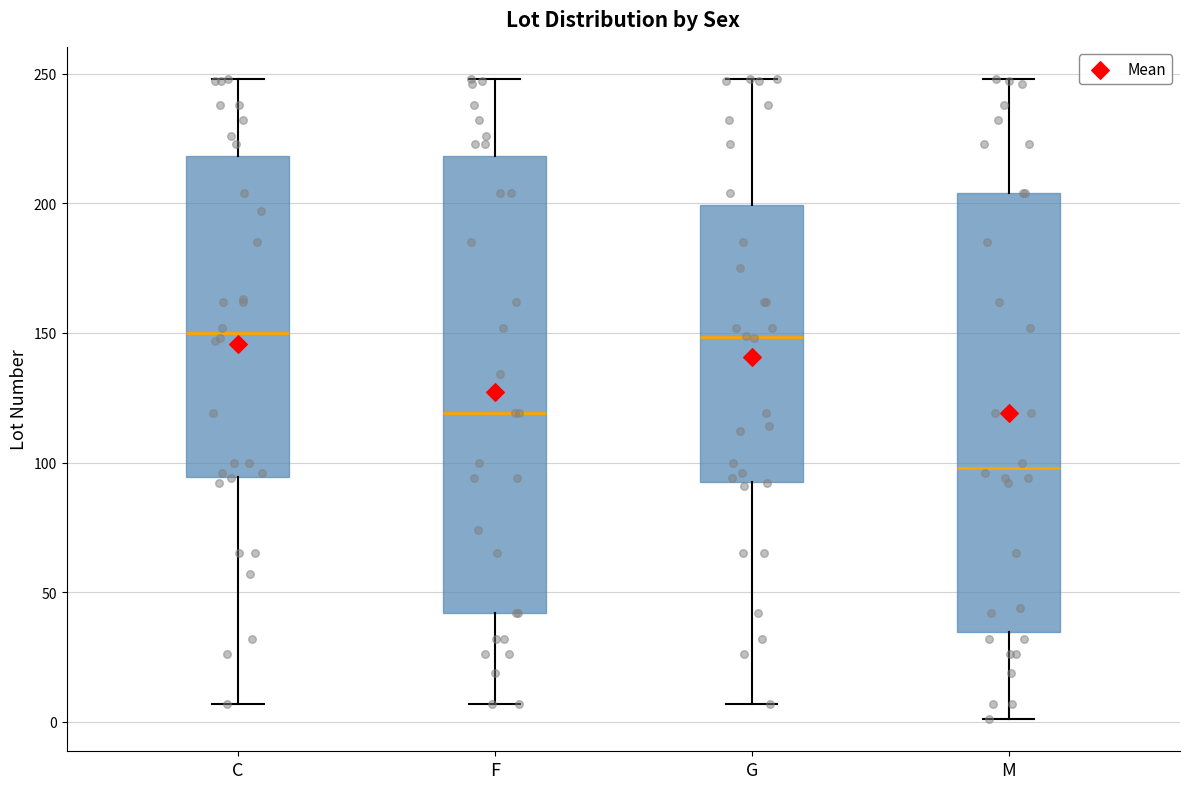

Where does the lower whisker of the box for M end on the y-axis? The values are not printed on the chart, so give them approximately, as read against the axis.

0